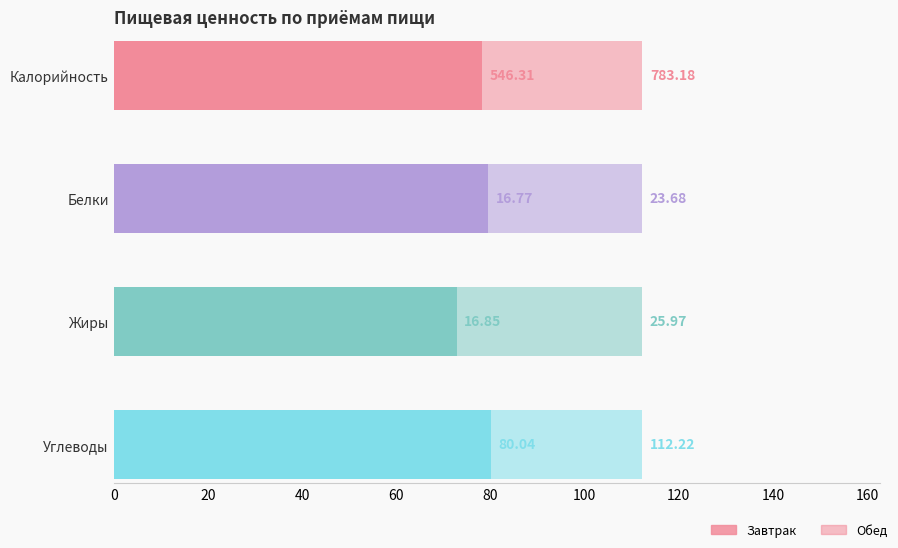

What is the average value of the Жиры series?

21.4